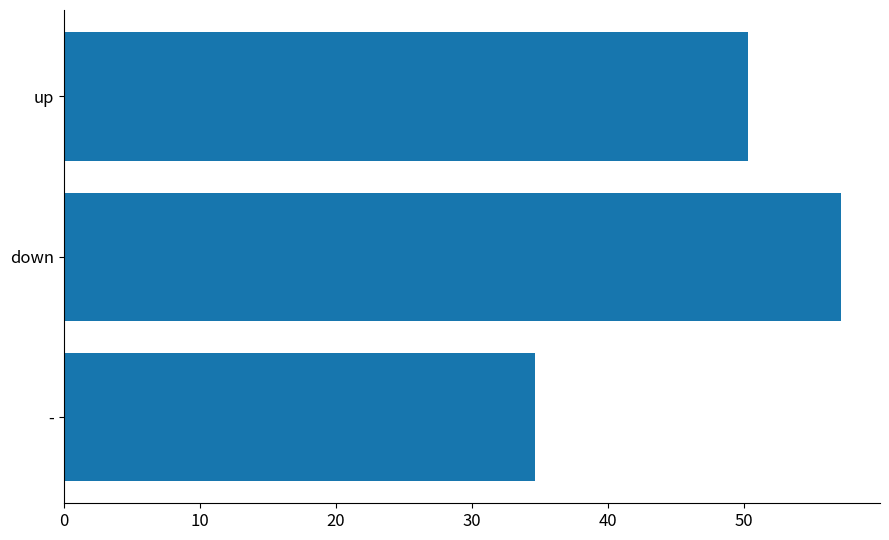

How many series are shown in this chart?

1